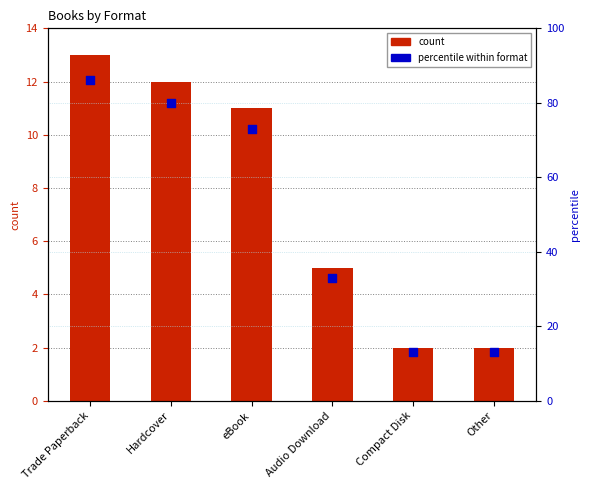

Which series has the widest spread of Y values?

percentile within format